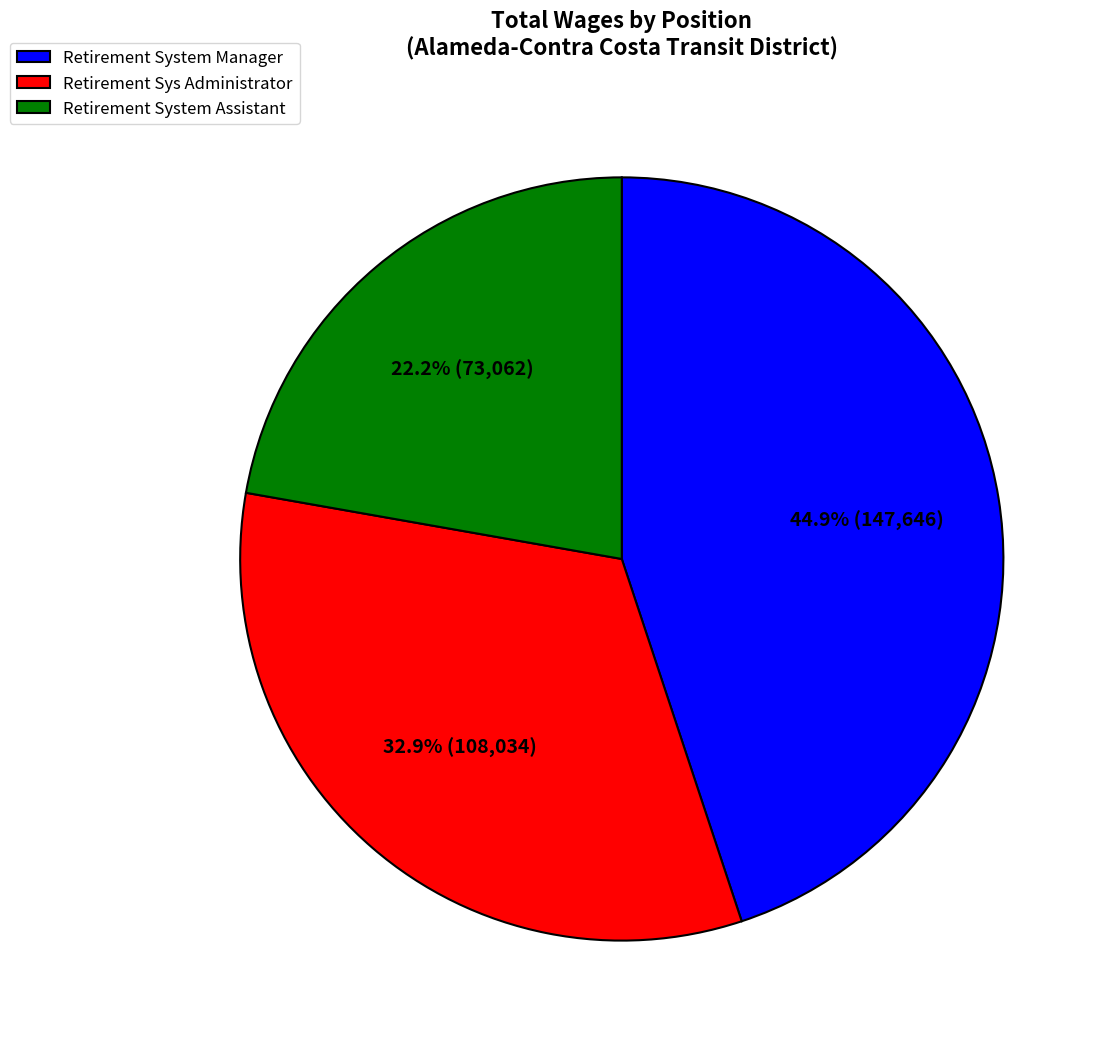

How much of the chart is everything except Retirement Sys Administrator?

67.1%